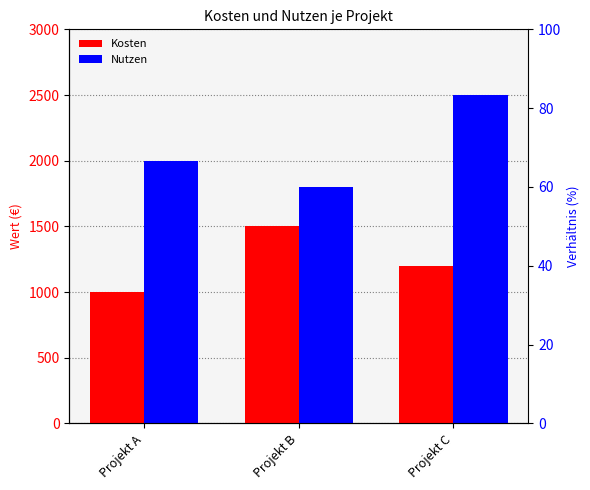

Reading right to left, extract all data points from this chart.

Kosten: Projekt C=1200	Projekt B=1500	Projekt A=1000
Nutzen: Projekt C=2500	Projekt B=1800	Projekt A=2000